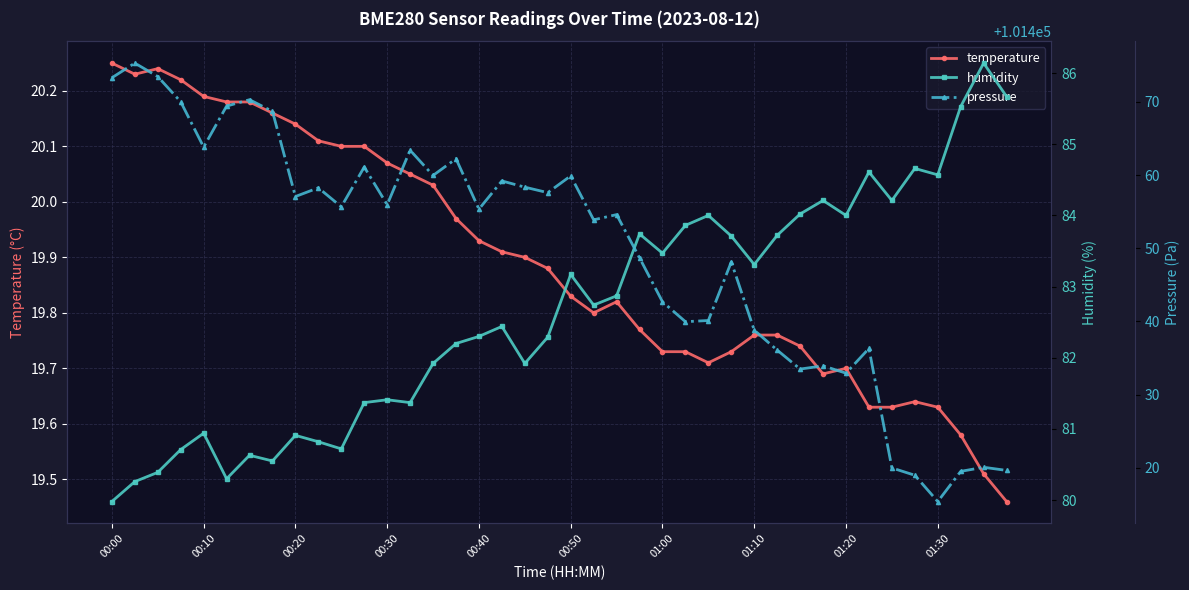

The value of temperature at 00:20 is 4.7. True or false?

False